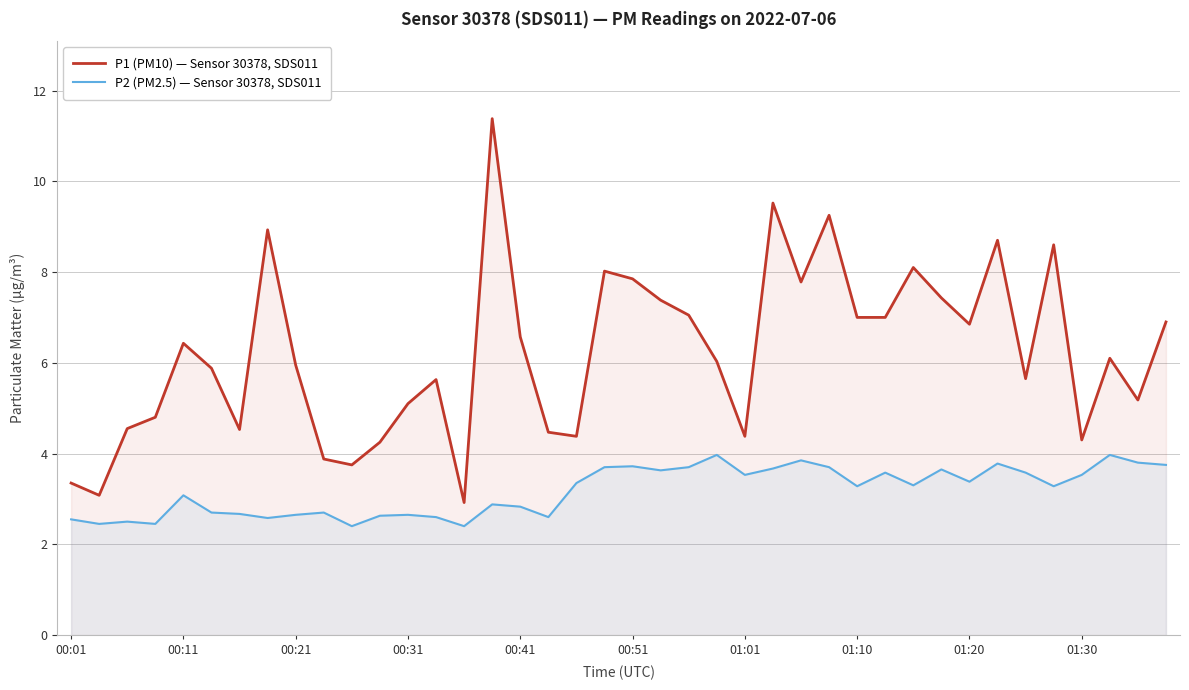

Which series has the largest total across all categories?

P1 (PM10) — Sensor 30378, SDS011